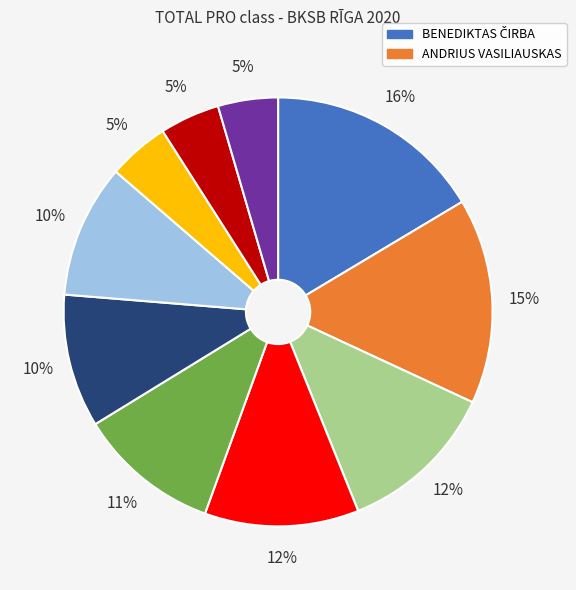

To the nearest percent, what is the average slice percentage?

10%